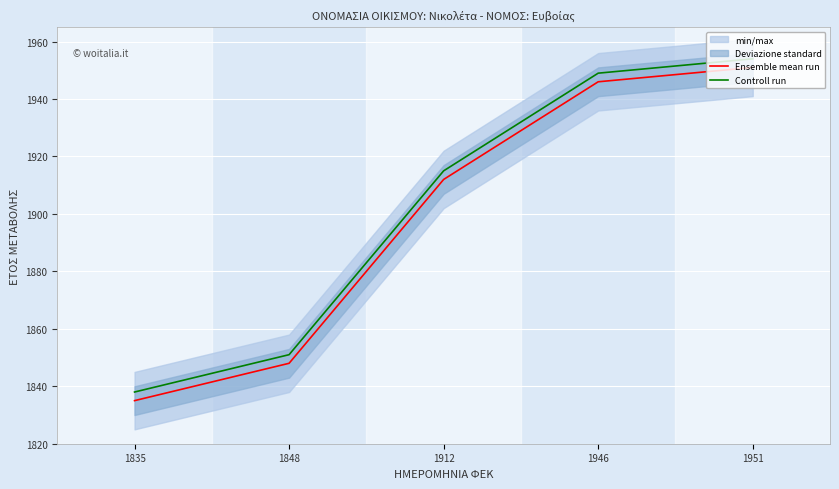

How many lines are shown in the chart?

2